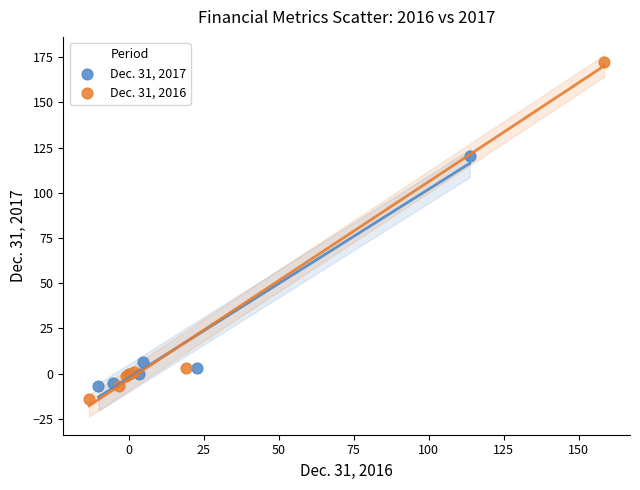

Which series reaches the minimum Y coordinate?

Dec. 31, 2016